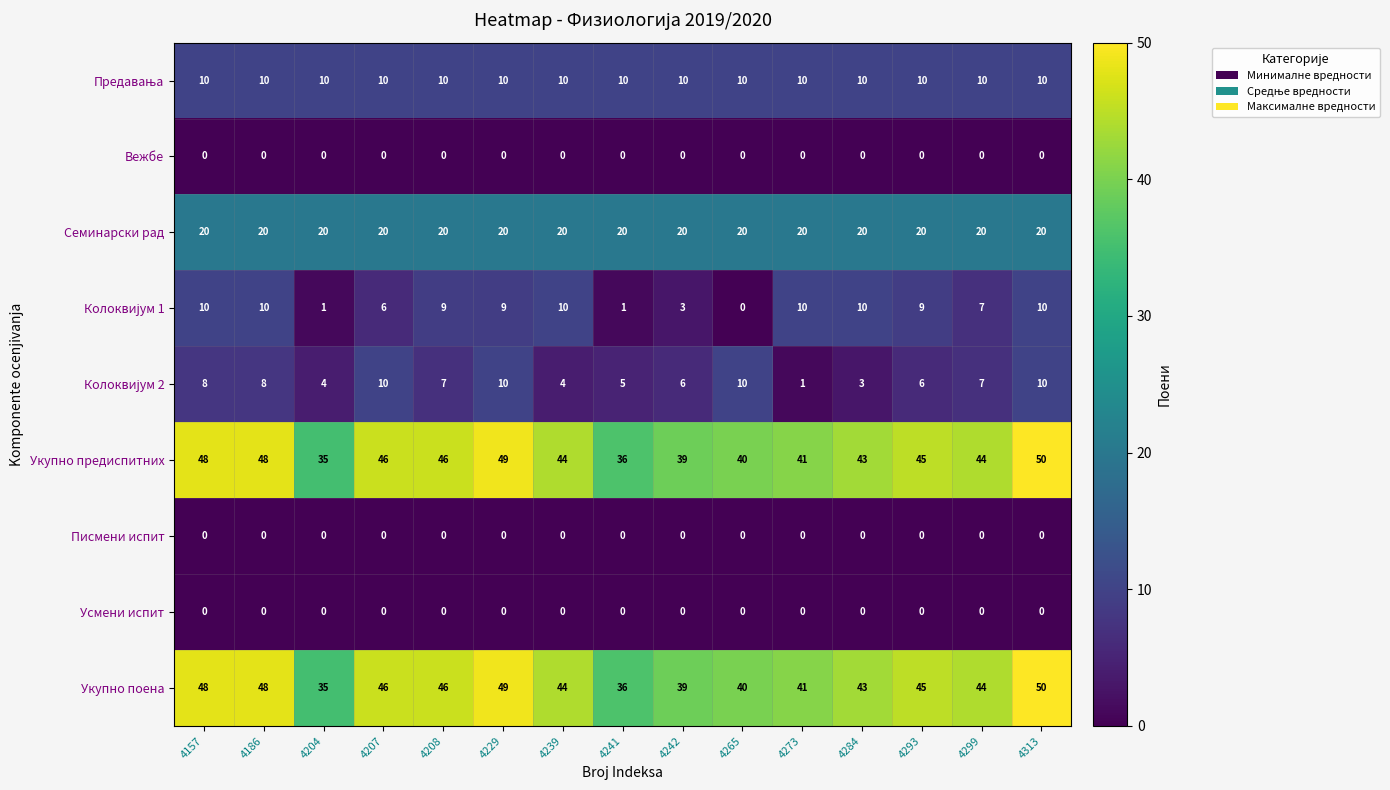

At which label is Укупно поена closest to 42?

4273